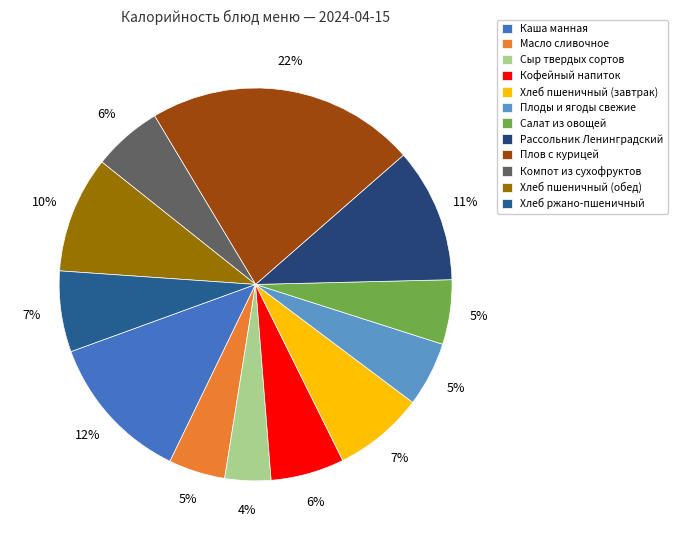

Which slice is the smallest?

Сыр твердых сортов